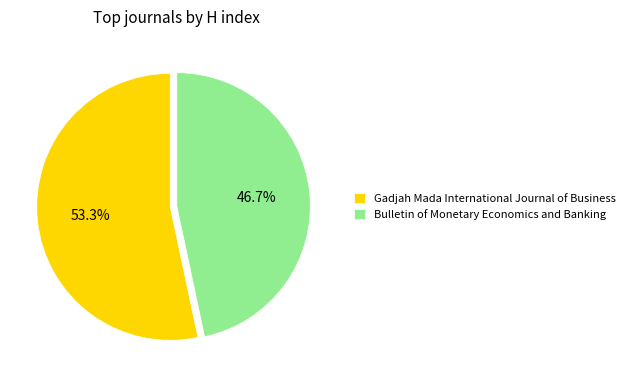

How many slices are in this pie chart?

2